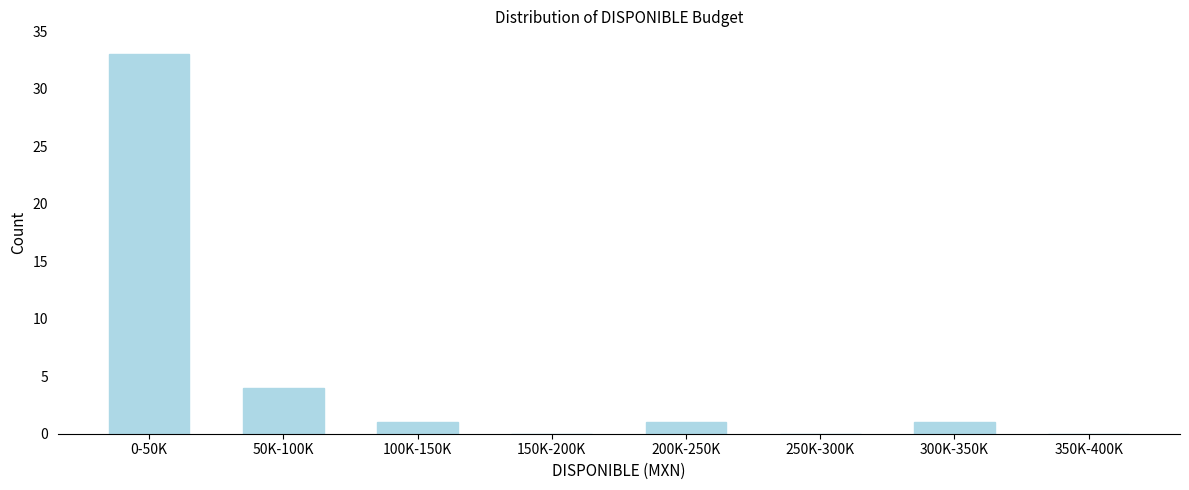

Reading left to right, what are all the values shown in this chart?

0-50K=33	50K-100K=4	100K-150K=1	150K-200K=0	200K-250K=1	250K-300K=0	300K-350K=1	350K-400K=0